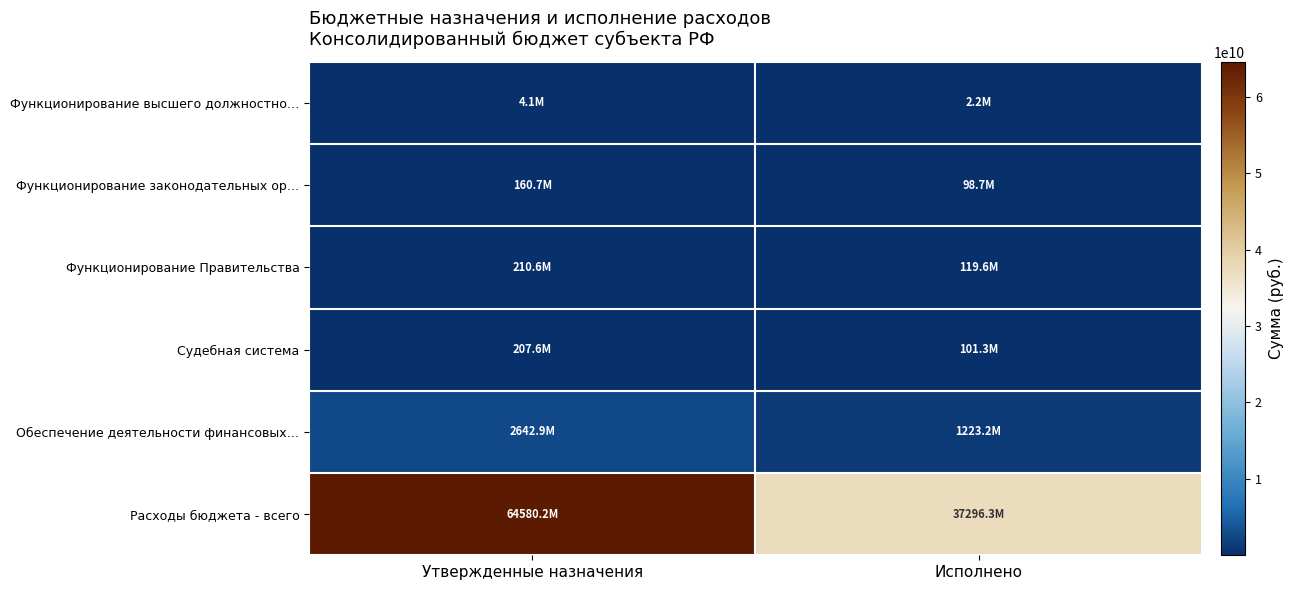

Which series has the largest range (max minus min)?

Расходы бюджета - всего